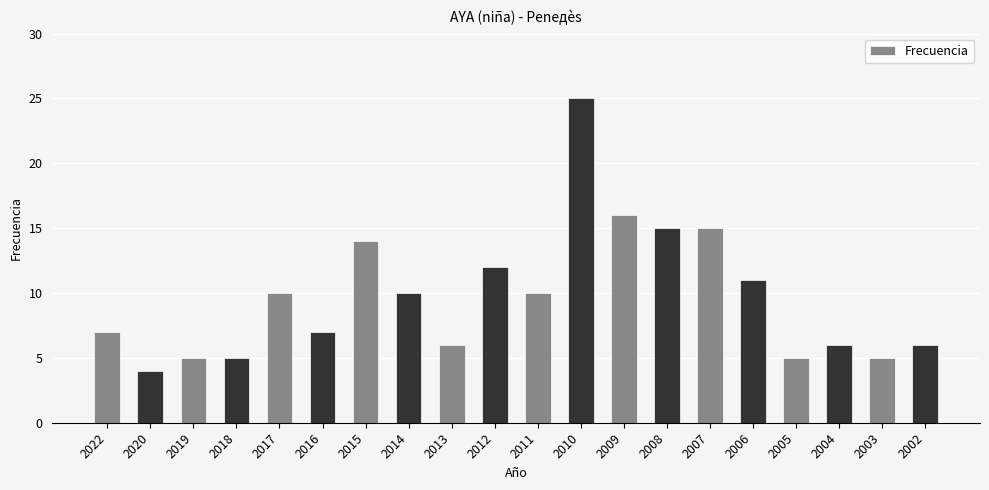

Is it true that the value at 2019 is 3?

False